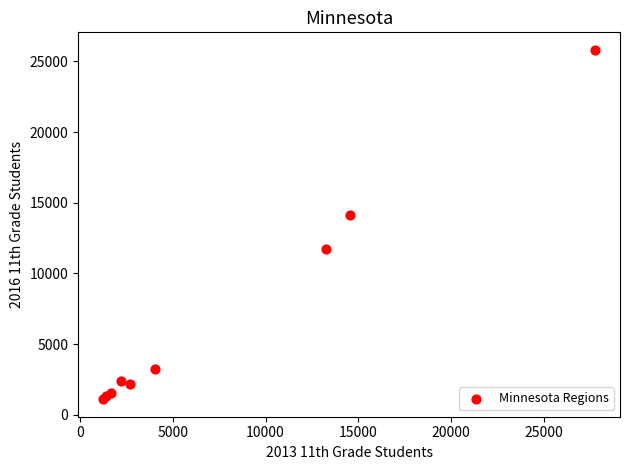

What Y value in the scatter plot is closest to 13456?

14099